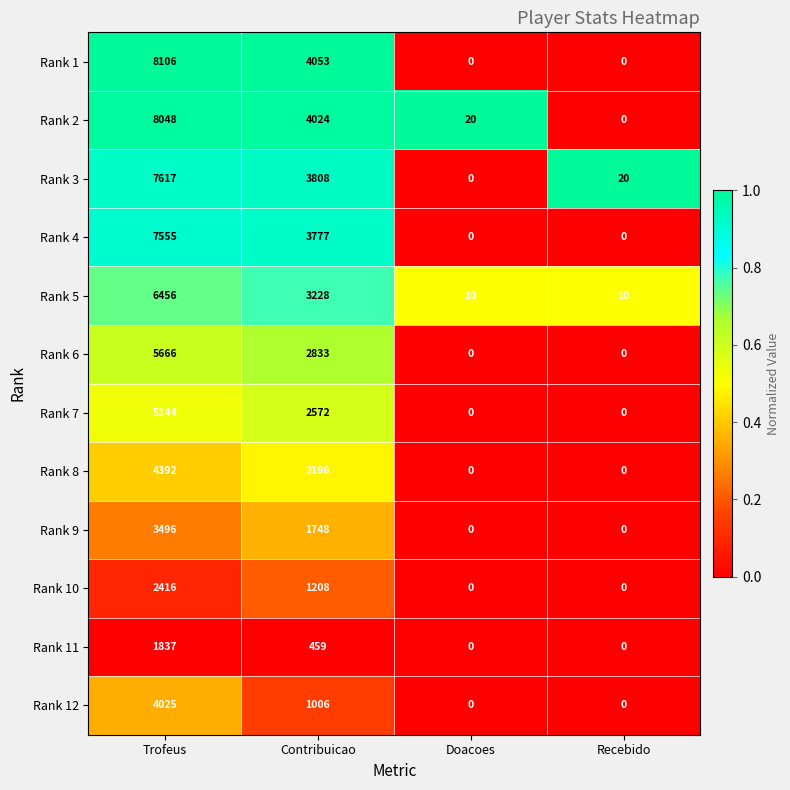

What is the difference between the second highest and second lowest values in the Rank 1 series?

4053